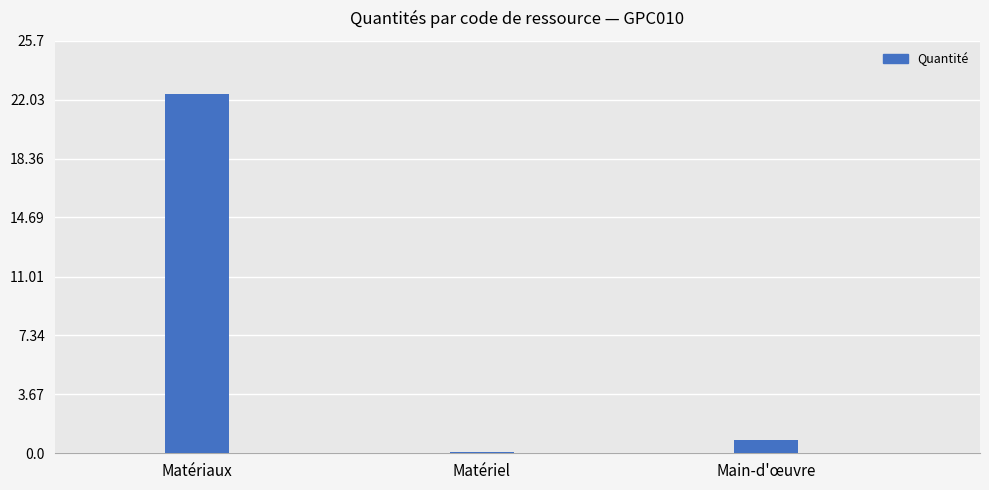

The chart shows a value of 0.1 at Matériel. True or false?

True